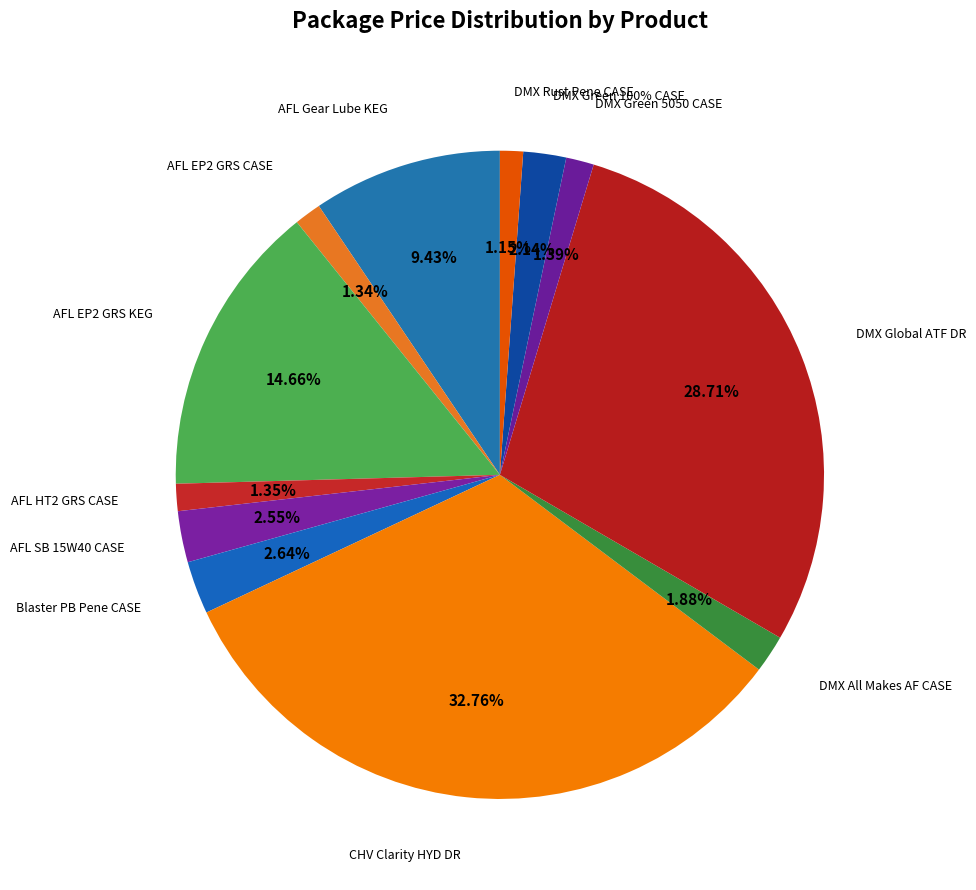

Rank the categories by value from lowest to highest.

DMX RUST PENE SPRAY CASE, AFL PRM EP 2 GRS CASE, AFL PRM HT 2 GRS CASE, DMX GREEN 5050 AF CASE, DMX ALL MAKES 5050 AF CASE, DMX GREEN 100% AF CASE, AFL SB 15W40 CASE, BLASTER PB PENE OIL CASE, AFL GEAR LUBE LS 80W90 KEG, AFL PRM EP 2 GRS KEG, DMX GLOBAL SYN ATF DRUM, CHV CLARITY AW HYD FLD DR